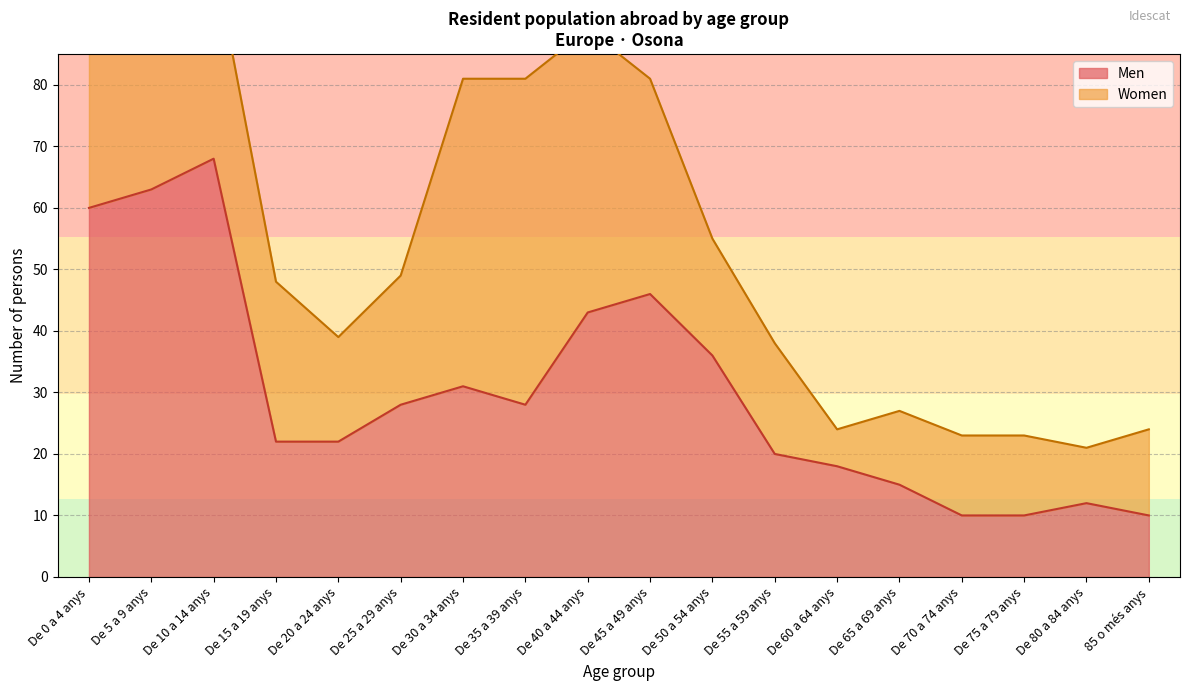

How many data points are less than 28?

9